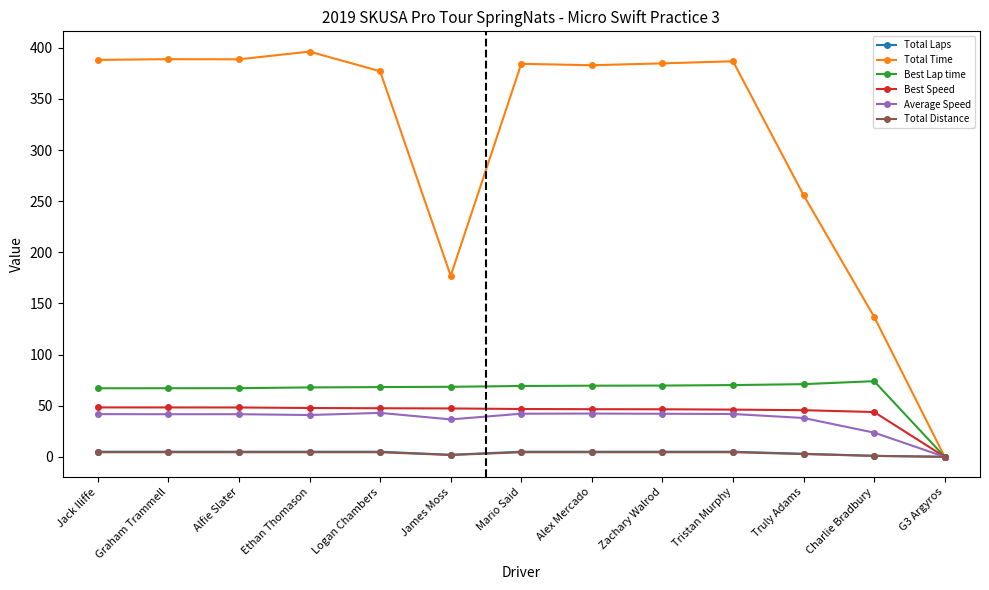

What is the maximum value shown in the chart?

396.2